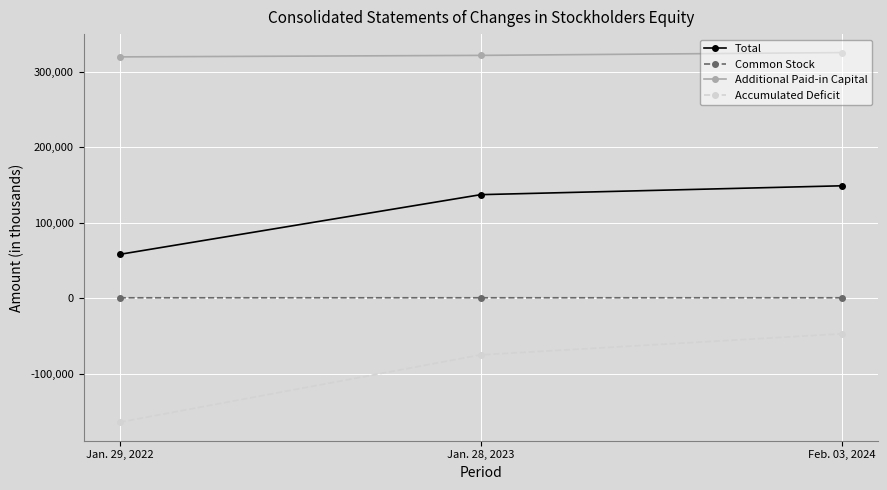

Where does the Accumulated Deficit series first go above -74756?

Feb. 03, 2024